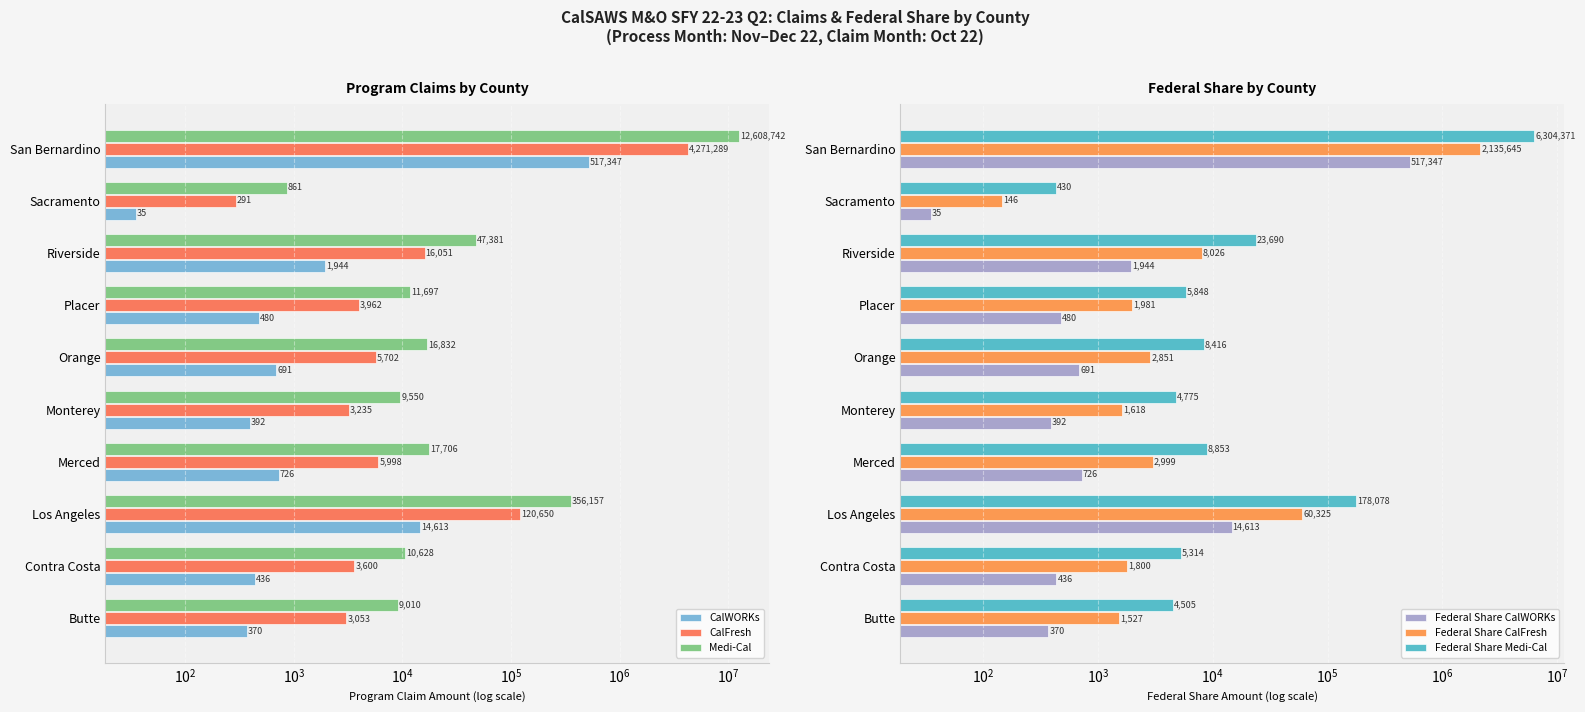

What are all the series names shown in the legend?

CalWORKs, CalFresh, Medi-Cal, Federal Share CalWORKs, Federal Share CalFresh, Federal Share Medi-Cal